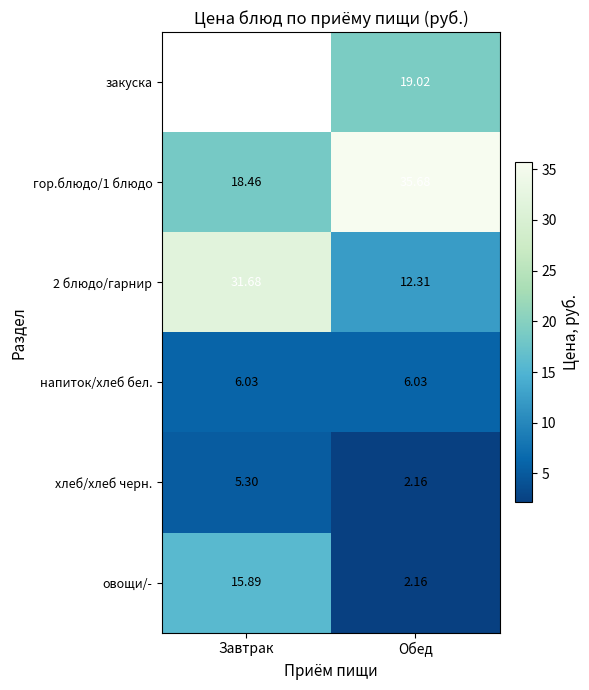

At which category is the sum across all series the highest?

Обед